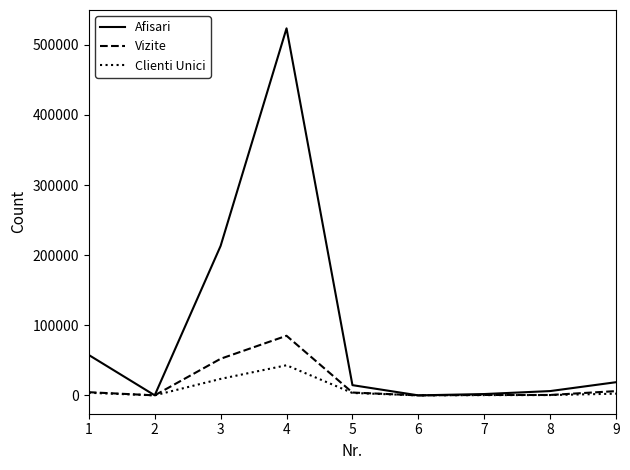

What is the greatest value displayed?

523462